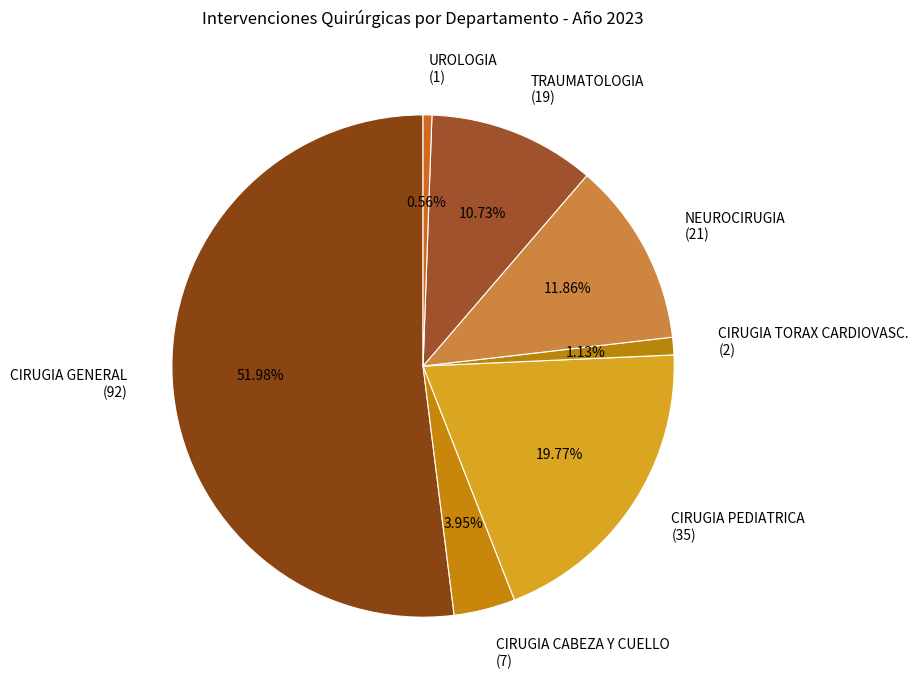

To the nearest percent, what is the average slice percentage?

14%